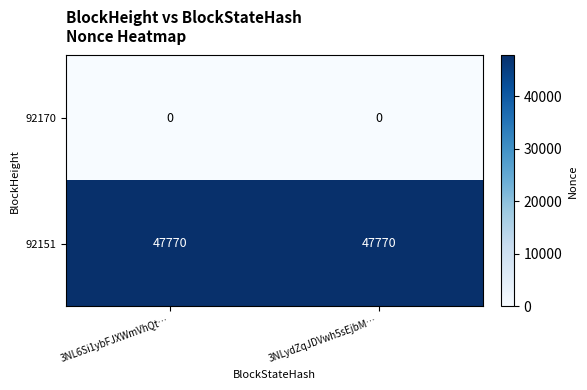

What is the minimum value for 92151?

47770